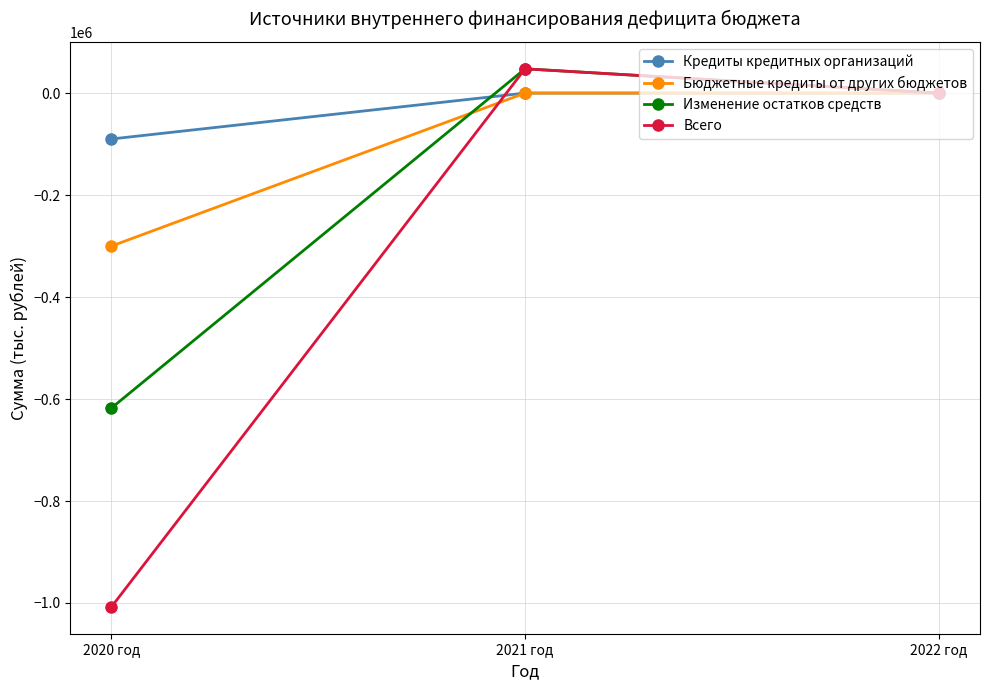

Does the chart display data point markers on the line(s)?

Yes